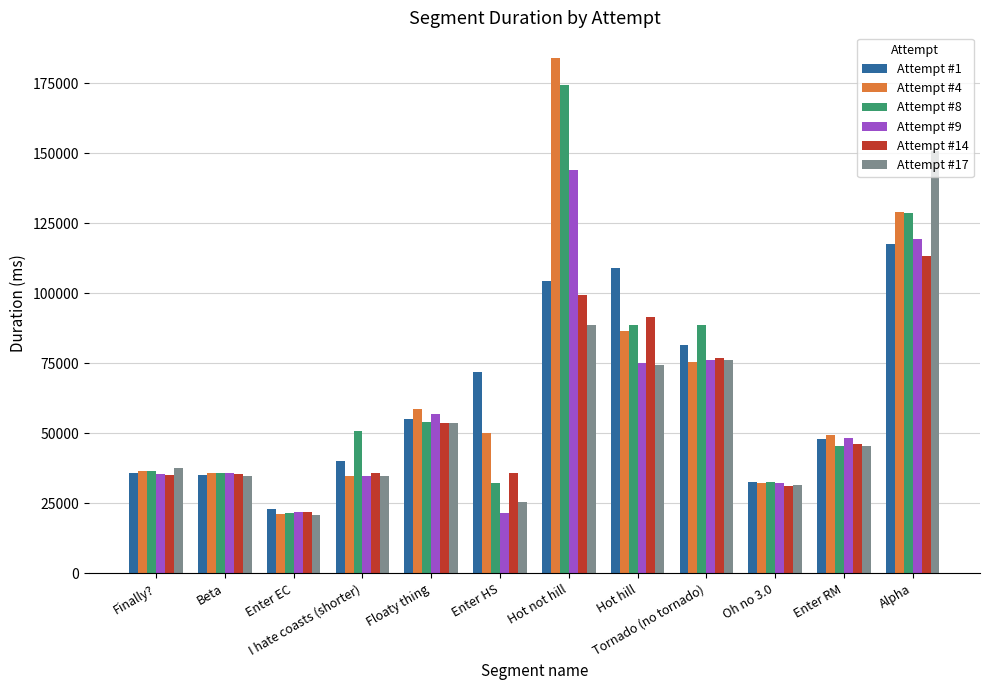

What is the total value across all series at Alpha?

759021